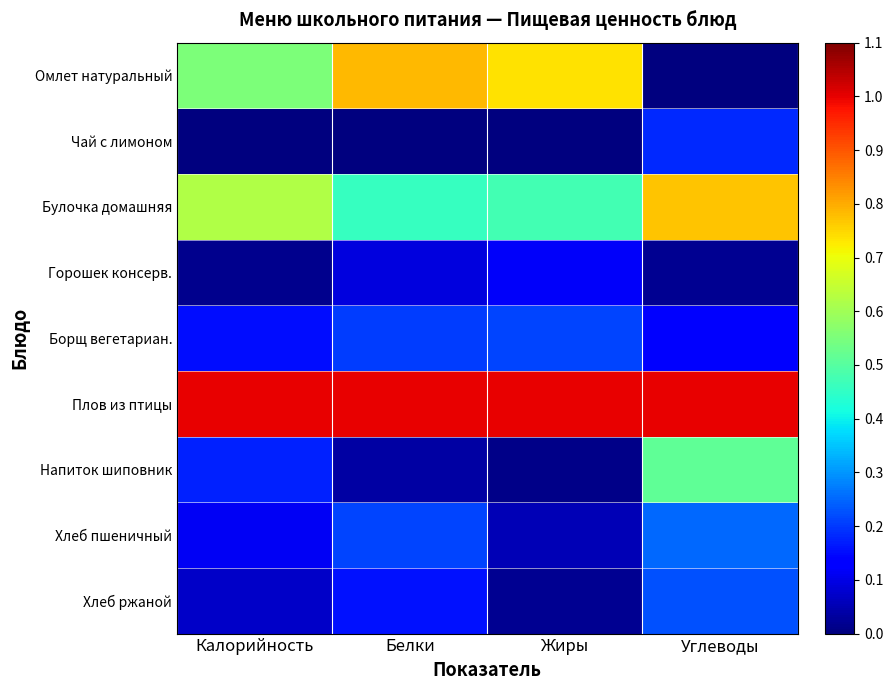

Which has a higher value, Калорийность or Жиры?

Жиры